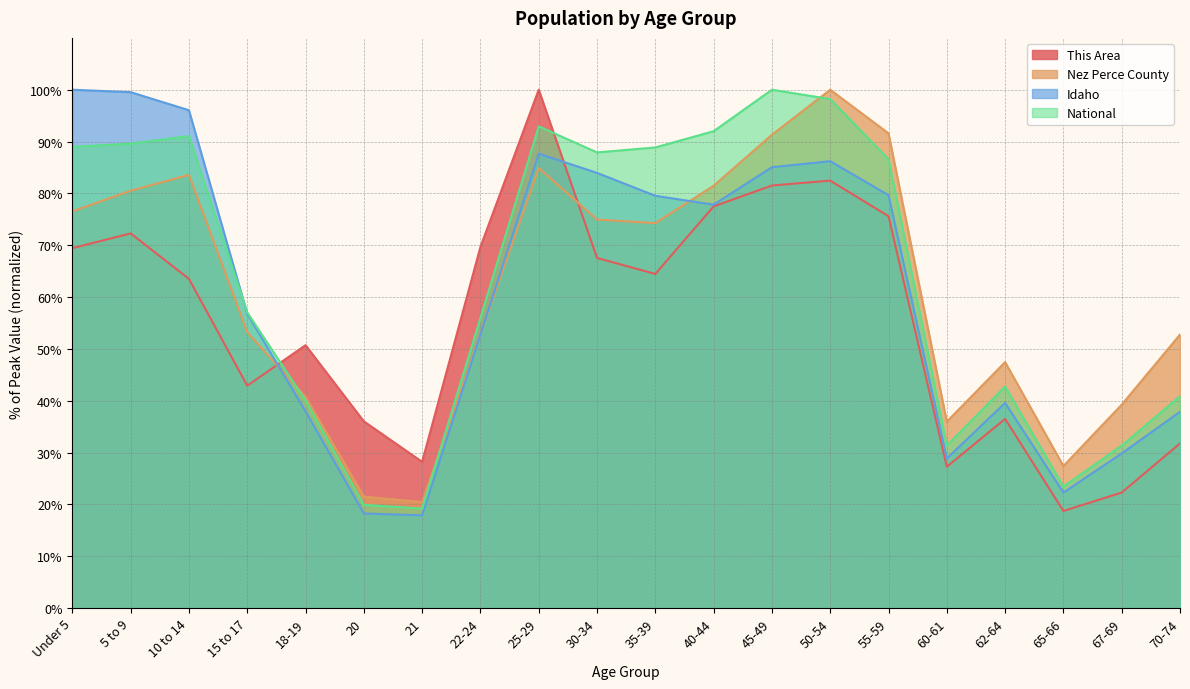

Reading right to left, what are all the values shown in this chart?

This Area: 31.8	22.3	18.7	36.5	27.3	75.6	82.5	81.5	77.5	64.5	67.5	100.0	69.7	28.2	36.0	50.7	42.9	63.5	72.3	69.4
Nez Perce County: 52.8	39.2	27.4	47.4	36.0	91.6	100.0	91.3	81.5	74.3	74.9	84.9	52.8	20.4	21.5	40.8	53.2	83.6	80.5	76.5
Idaho: 37.9	29.8	22.3	39.6	28.8	79.7	86.2	85.0	77.8	79.5	84.0	87.7	52.7	17.9	18.2	37.9	56.8	96.0	99.5	100.0
National: 40.9	31.3	23.4	42.7	31.3	86.6	98.2	100.0	92.0	88.9	87.9	92.9	56.0	19.2	19.9	40.0	57.0	91.1	89.6	89.0